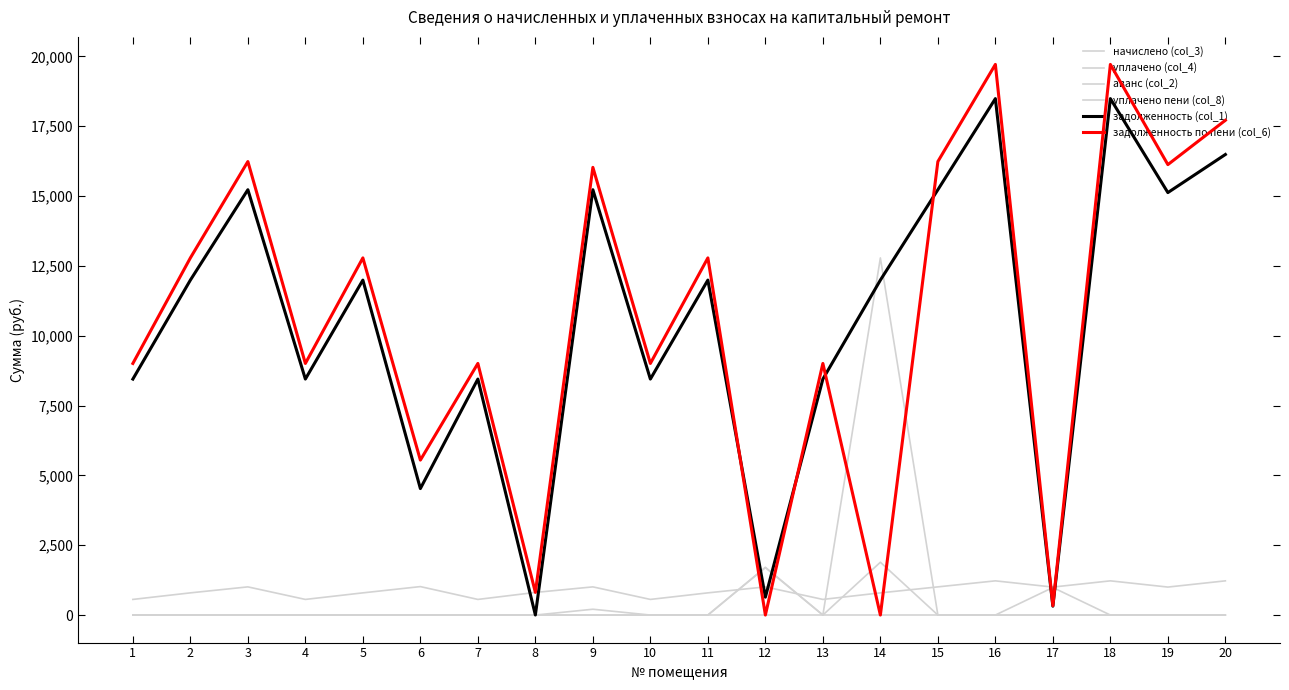

What is the difference between the maximum and second lowest values in the задолженность по пени (col_6) series?

19714.3